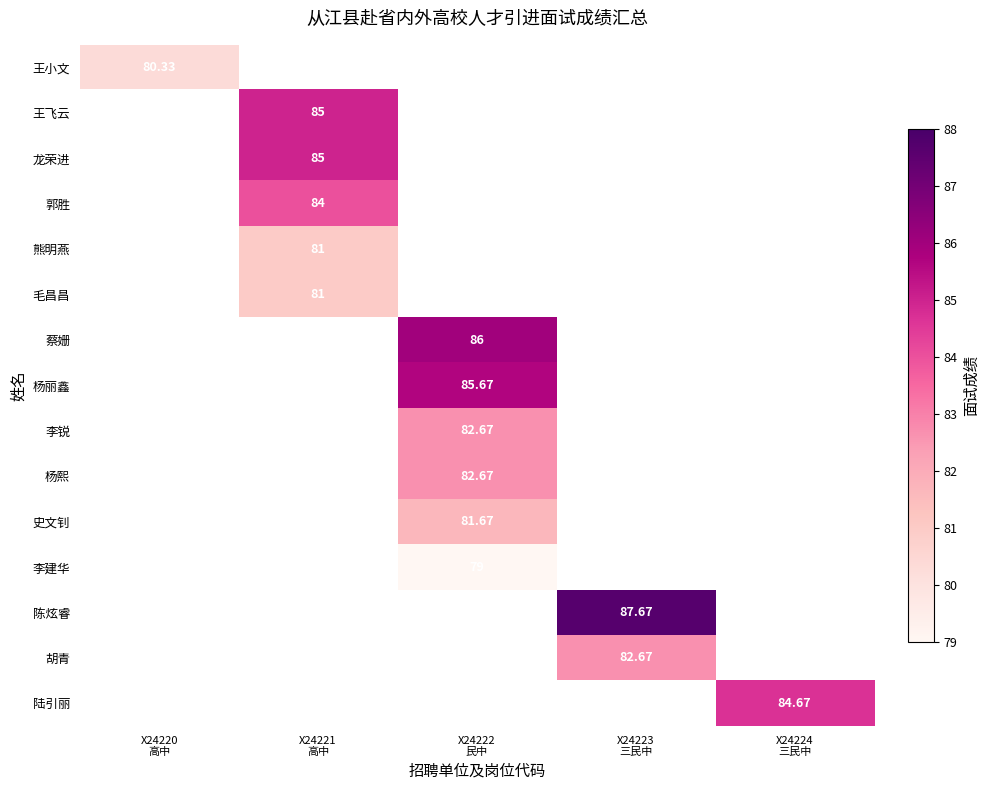

Count the number of categories in the chart.

5